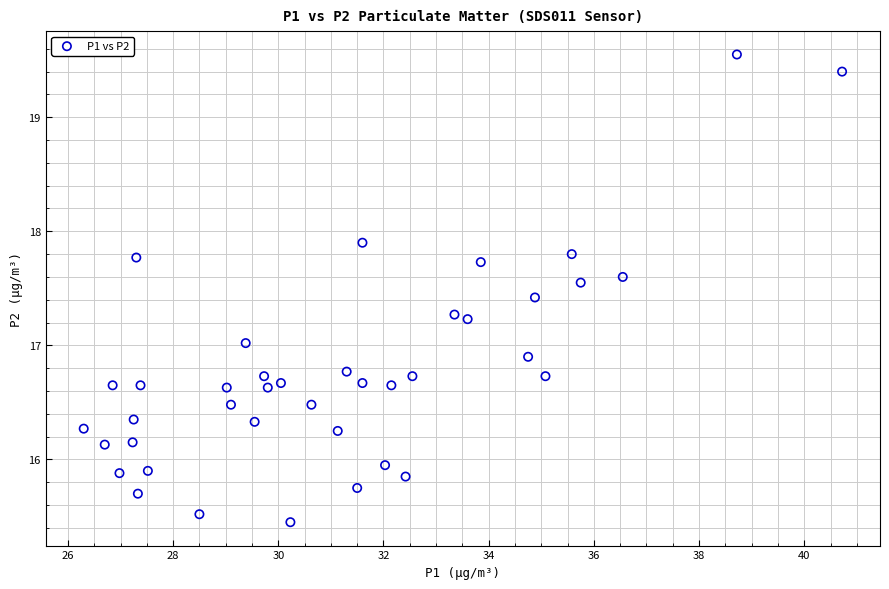

What is the range of Y values (max minus min)?

4.1